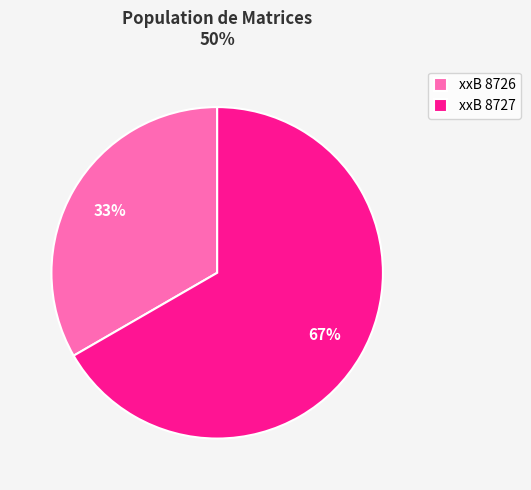

True or false: xxB 8726 accounts for 41% of the total.

False